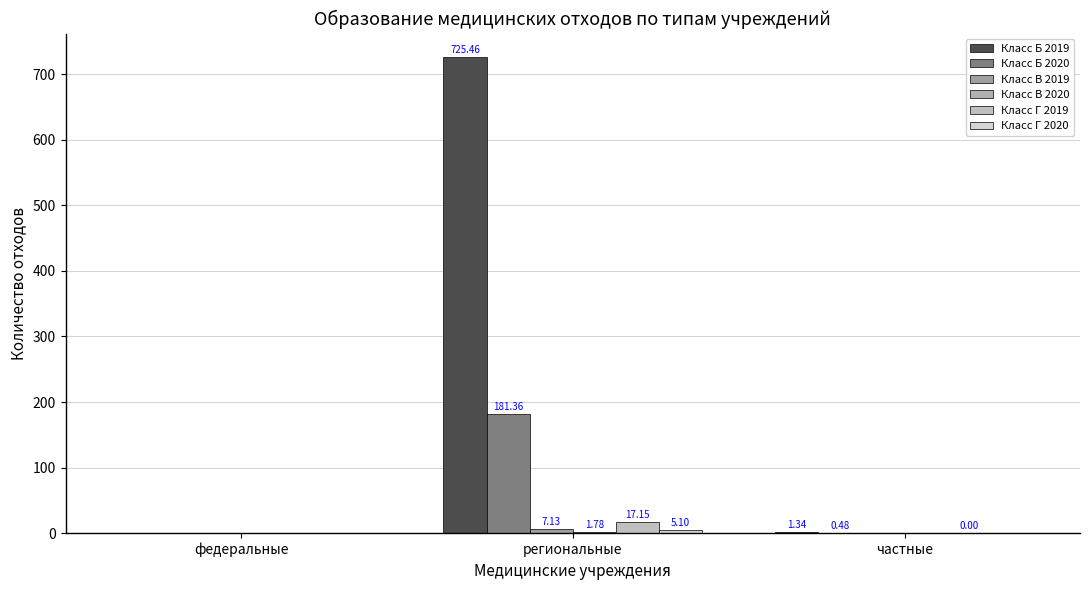

Which series has the largest range (max minus min)?

Класс Б 2019